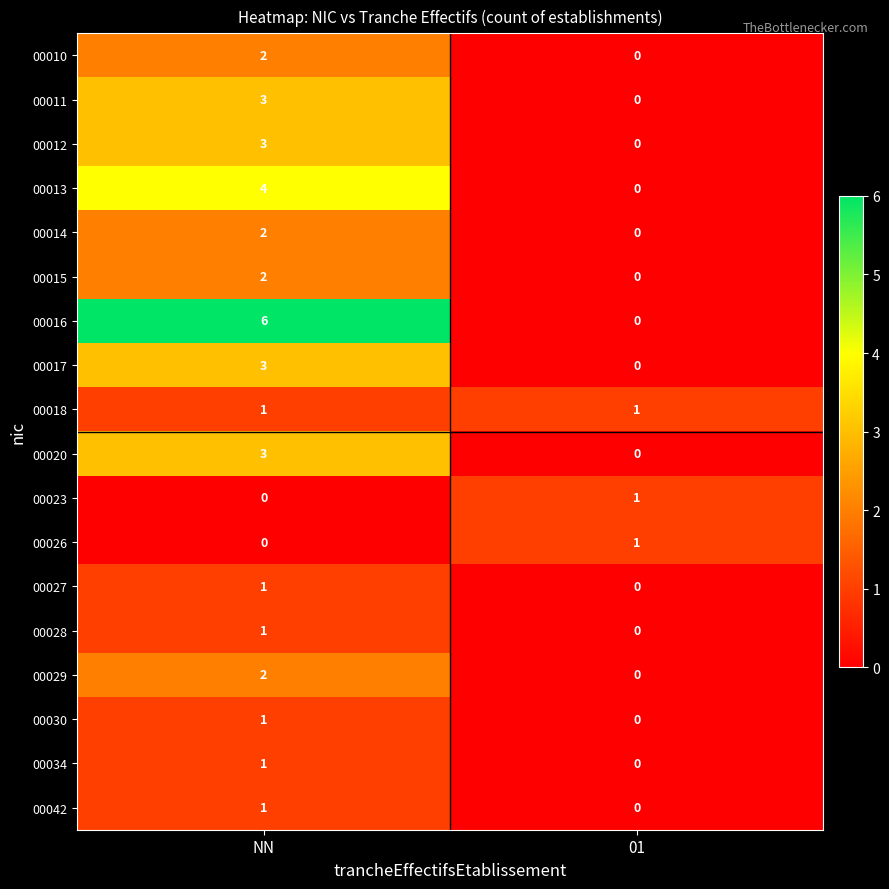

True or false: 00030 has a value of 1 at NN.

True